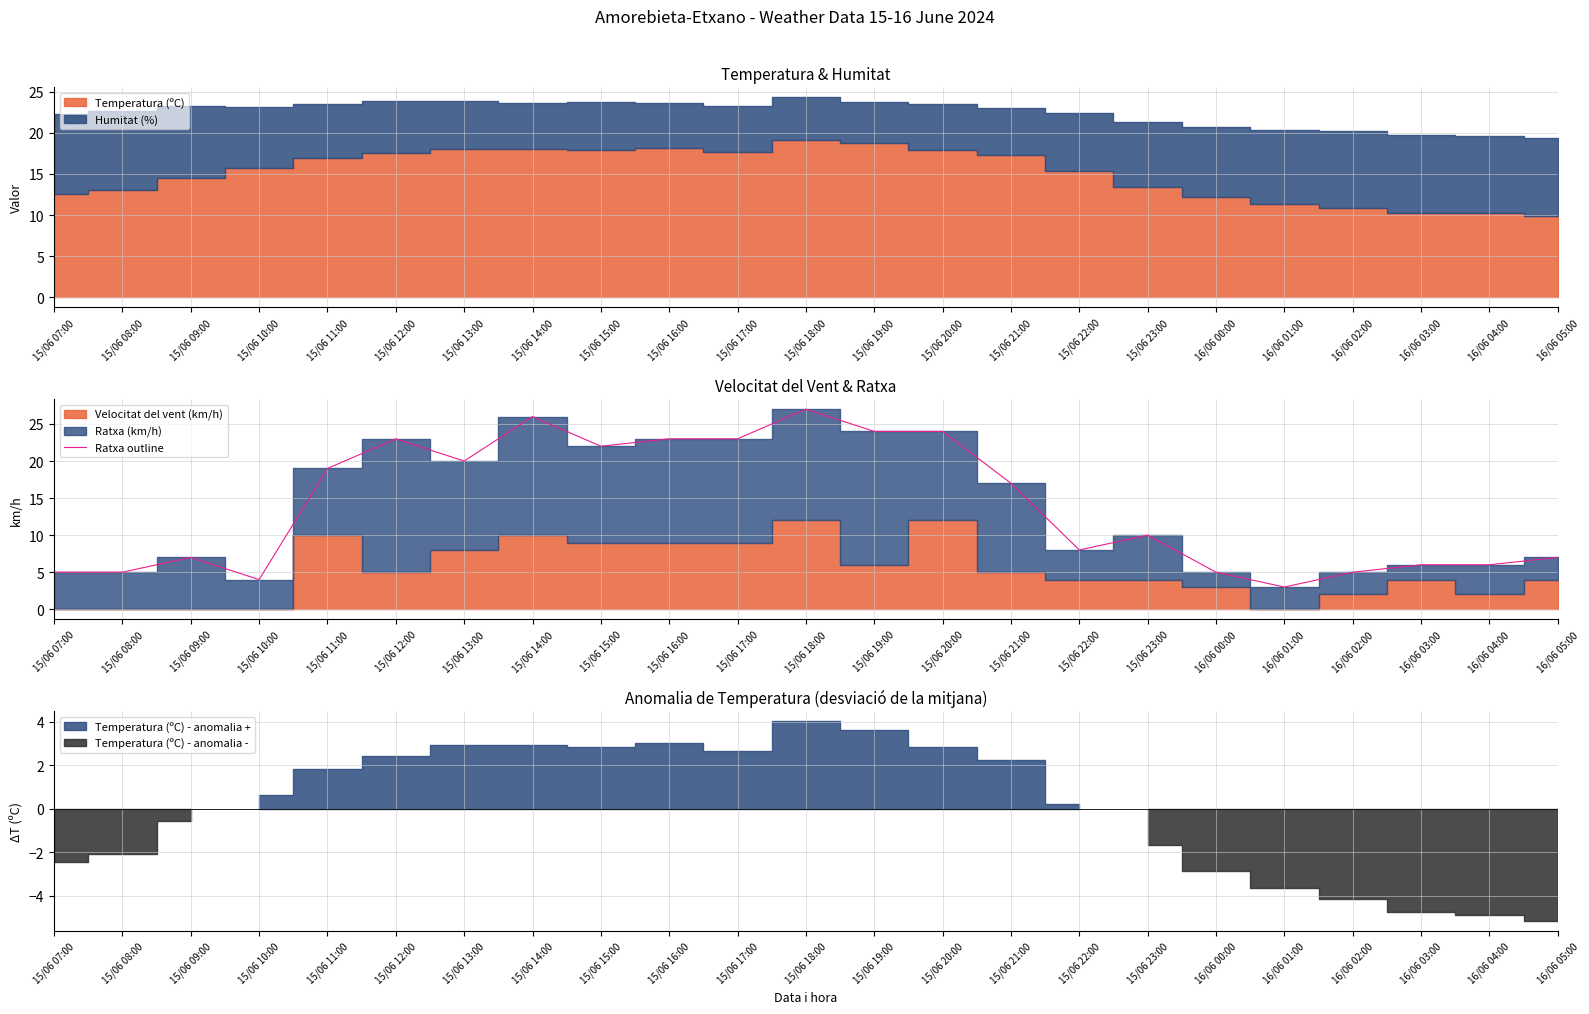

What position from the left is 15/06 21:00?

15